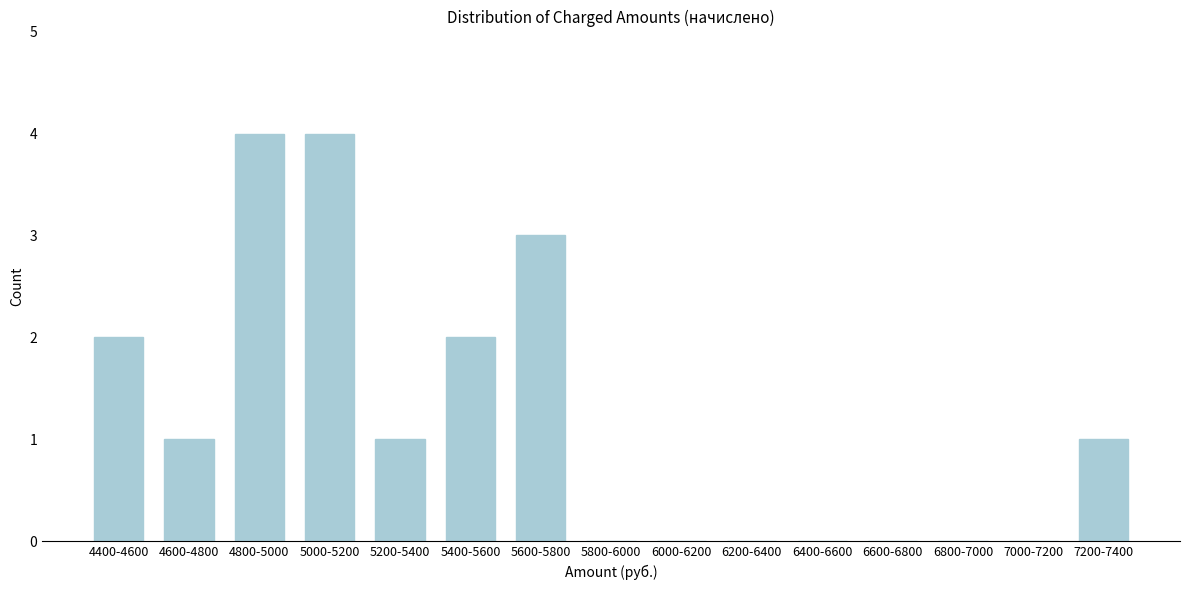

Reading left to right, list all the values displayed in this chart.

4400-4600=2	4600-4800=1	4800-5000=4	5000-5200=4	5200-5400=1	5400-5600=2	5600-5800=3	5800-6000=0	6000-6200=0	6200-6400=0	6400-6600=0	6600-6800=0	6800-7000=0	7000-7200=0	7200-7400=1